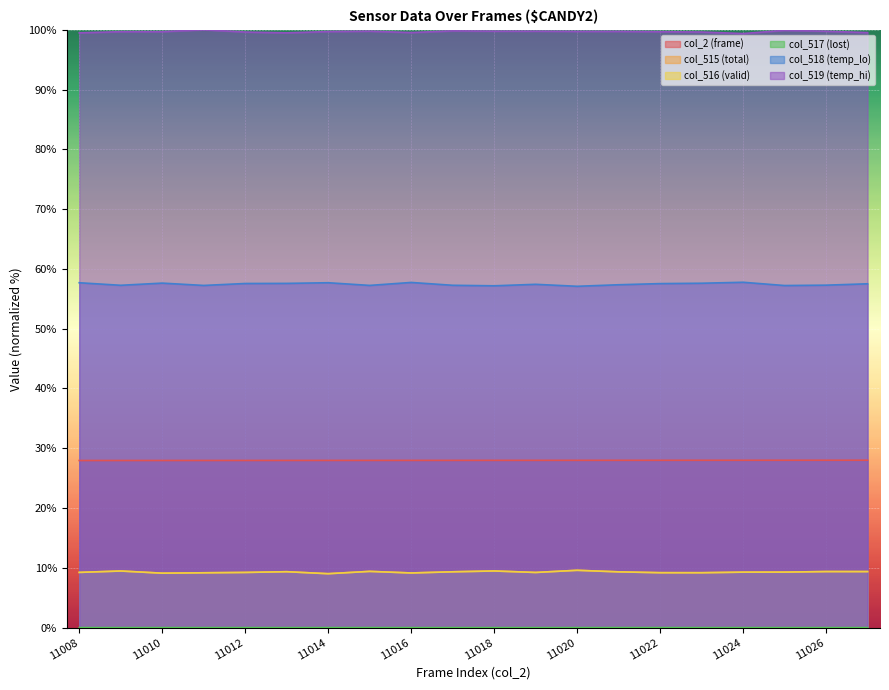

List the labels in order of col_515 (total) value, smallest first.

11014, 11010, 11016, 11011, 11023, 11022, 11019, 11012, 11008, 11024, 11025, 11021, 11017, 11013, 11027, 11026, 11015, 11009, 11018, 11020